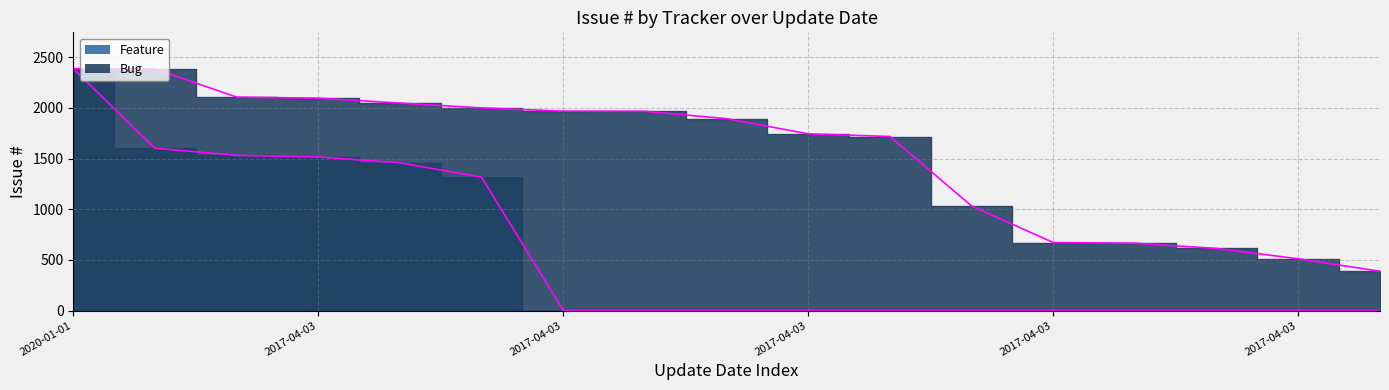

What is the maximum value shown in the chart?

2388